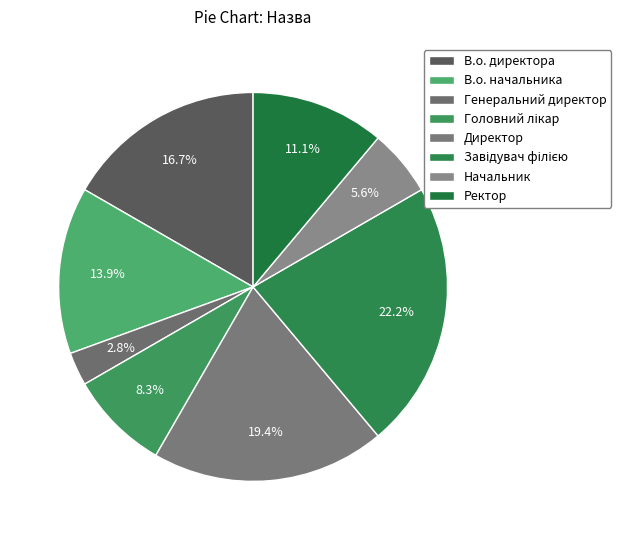

True or false: В.о. директора accounts for 7% of the total.

False